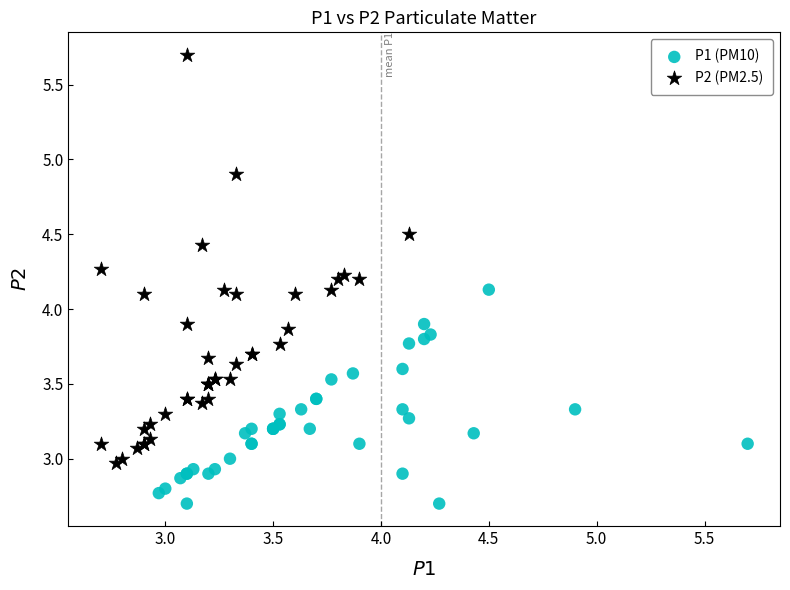

Which series contains the highest Y value?

P2 (PM2.5)